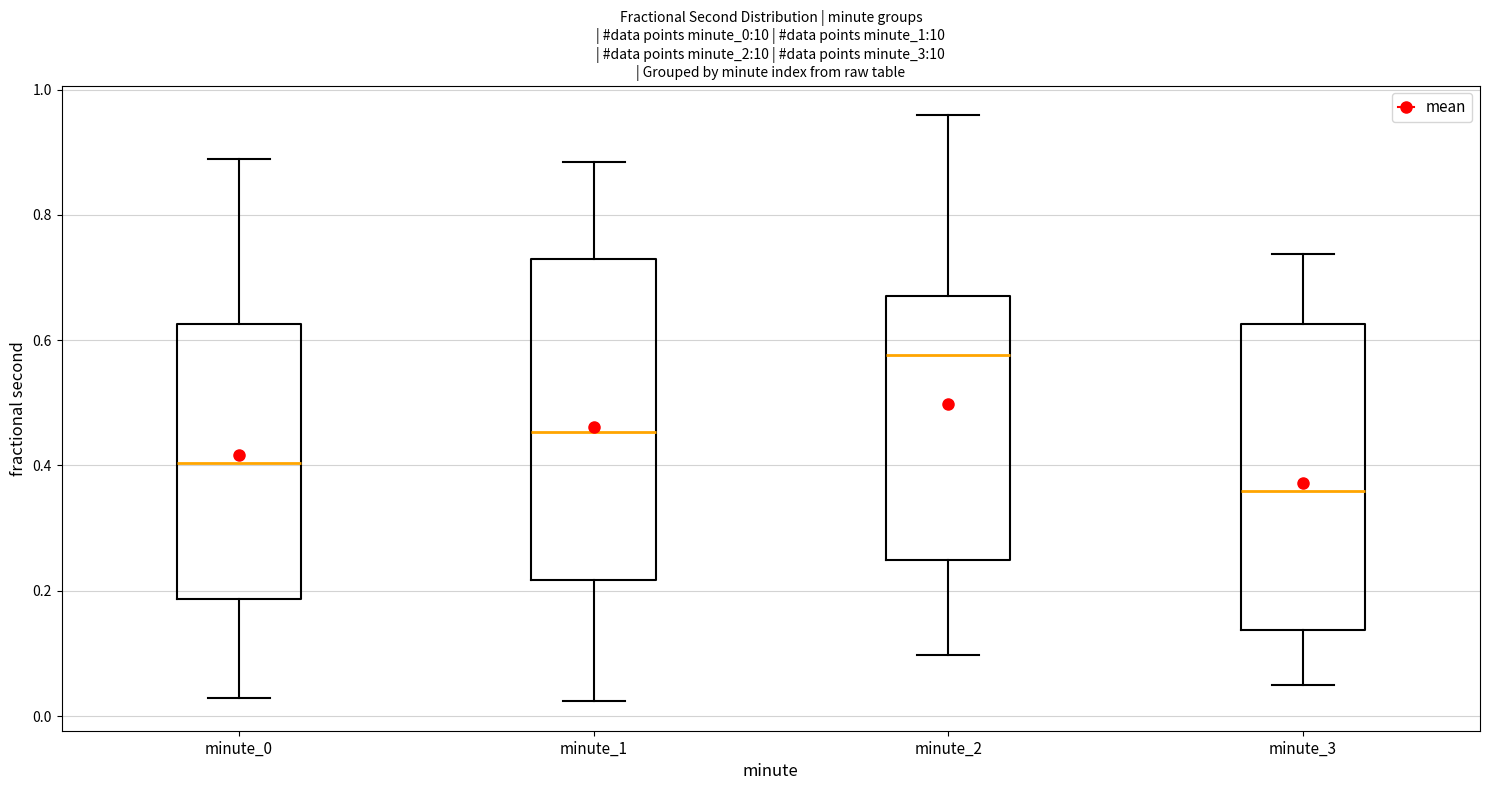

Which box has the highest median line?

minute_2